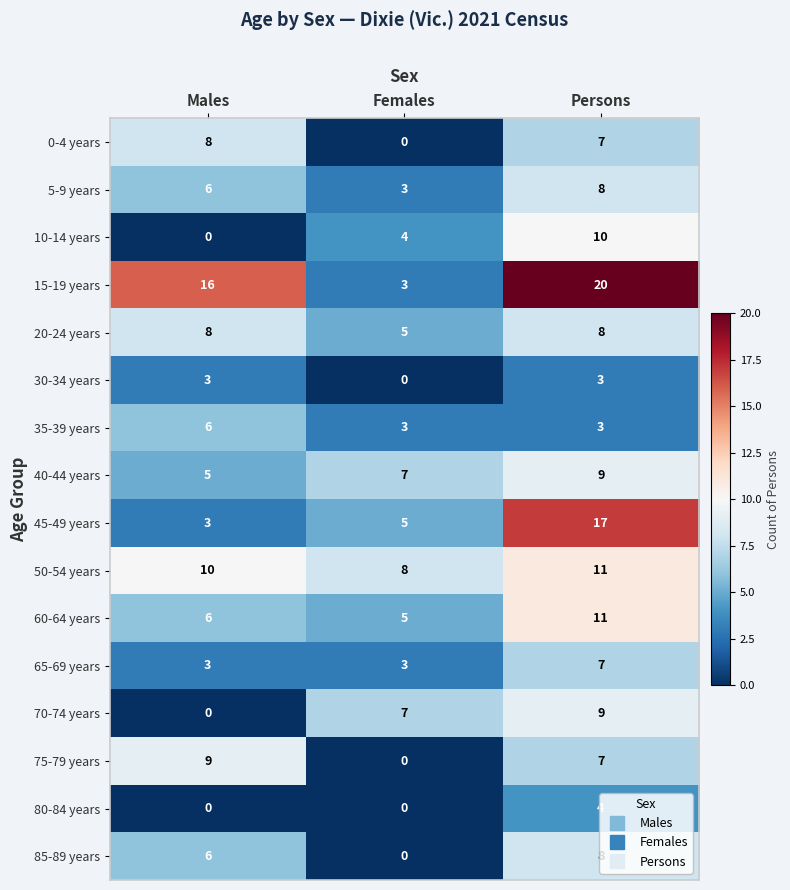

What is the difference between the 35-39 years values at Persons and Males?

3